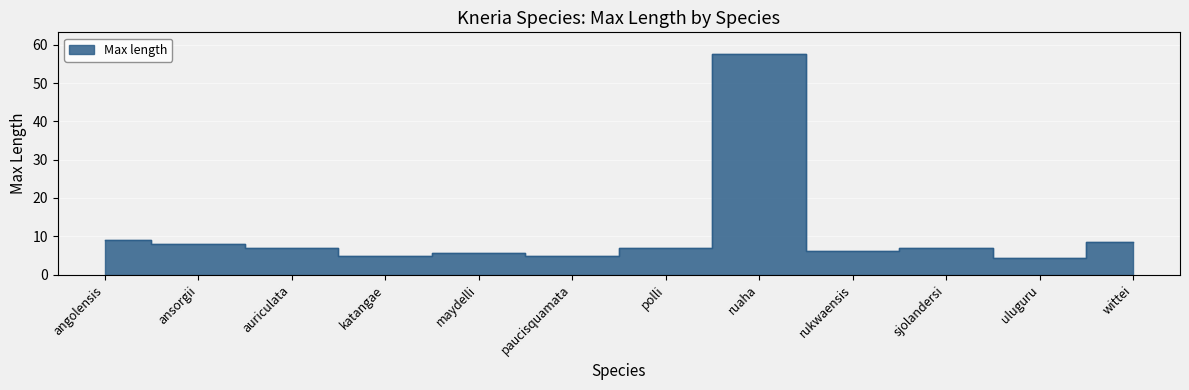

What is the difference between the values at uluguru and paucisquamata?

0.5